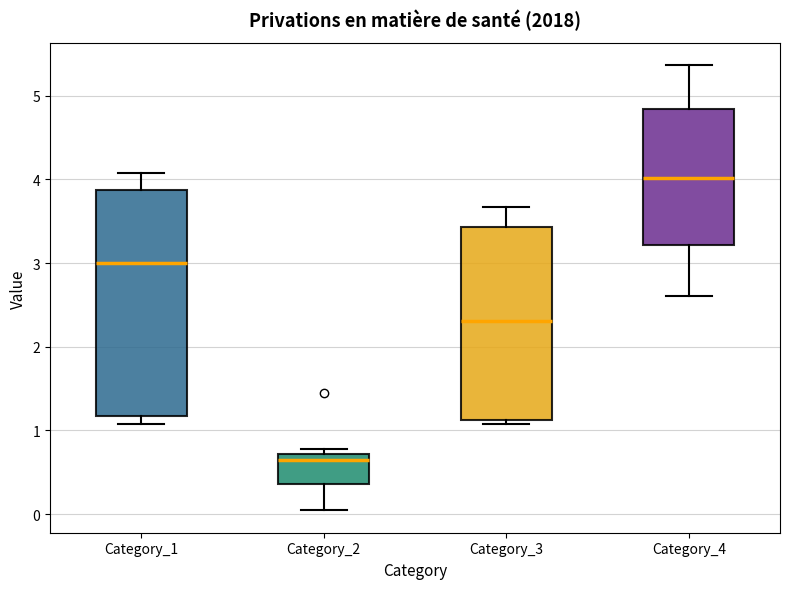

Which box has the highest median line?

Category_4